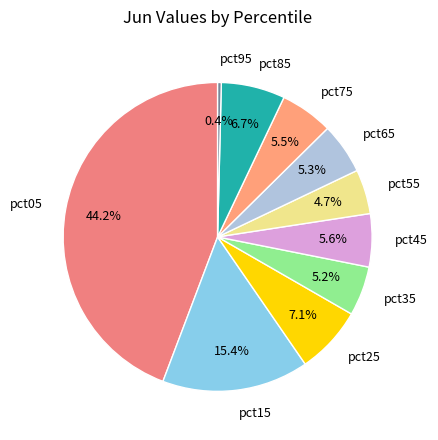

How many segments does this pie chart have?

10